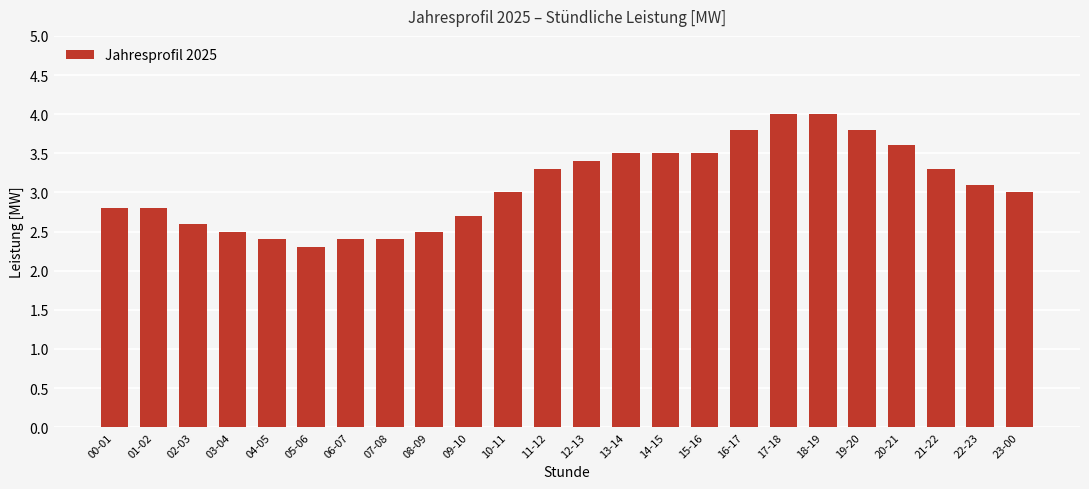

True or false: the data shows 3.1 at 22-23.

True